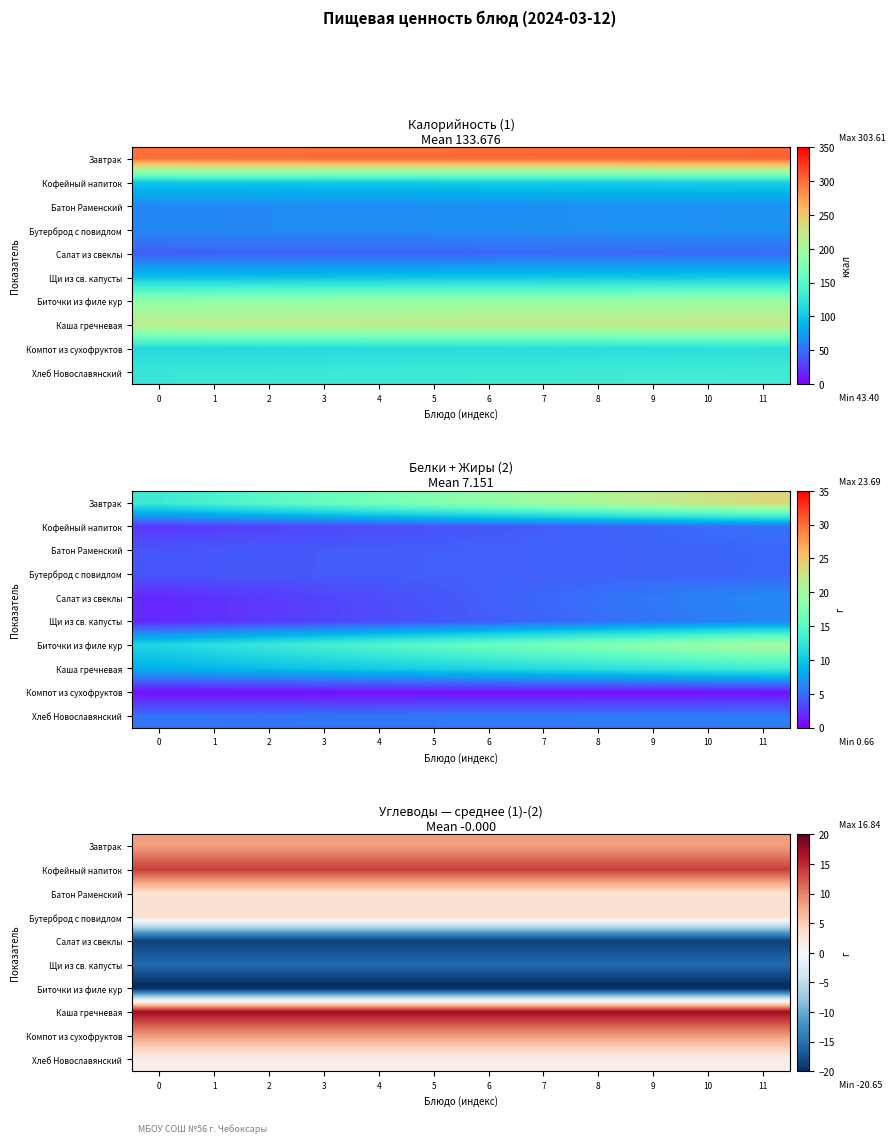

The Кофейный напиток series shows 23.1 at 4. True or false?

False